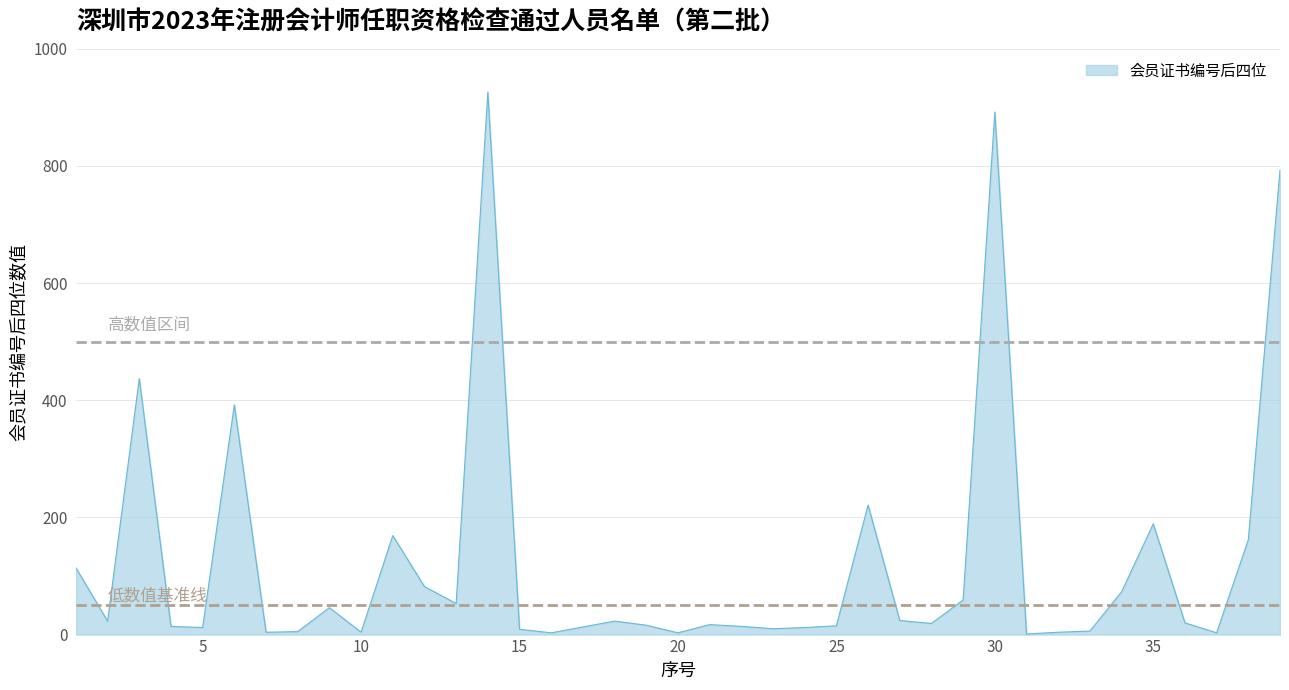

What is the difference between the maximum and minimum values?

925